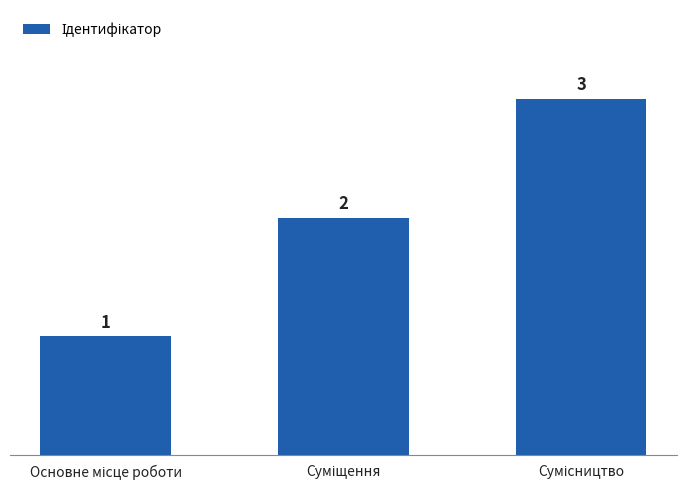

What is the maximum value shown in the chart?

3